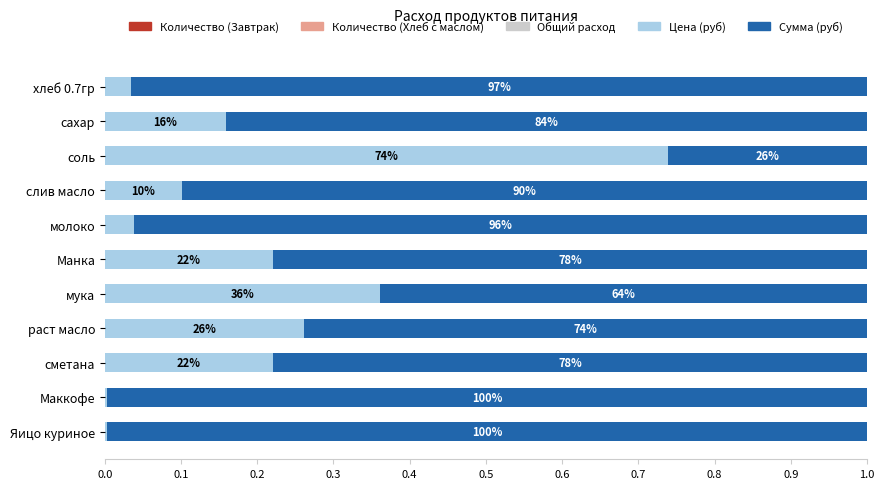

Count the number of categories in the chart.

11